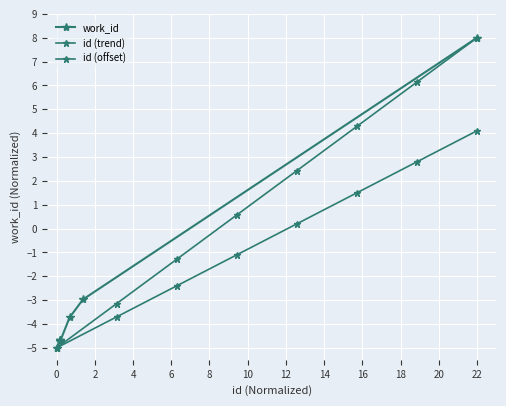

True or false: id (trend) and id (offset) intersect in this chart.

False